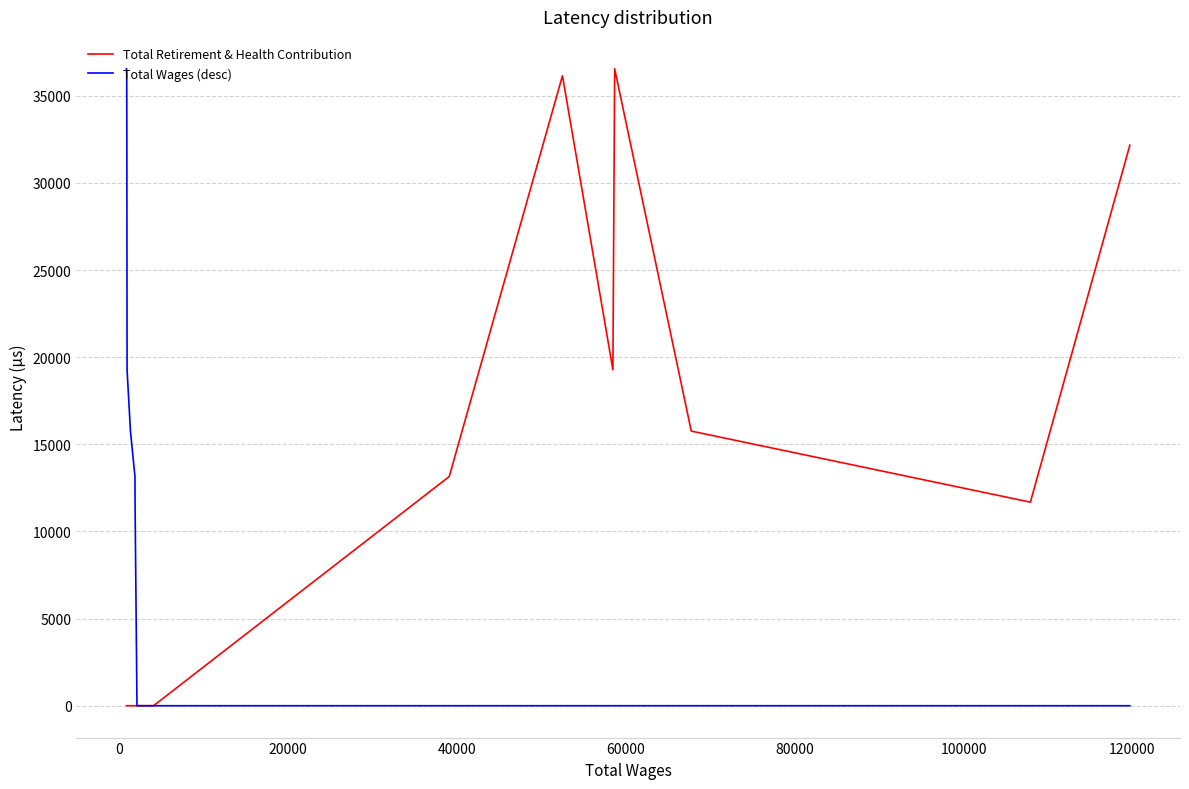

Which series has the widest spread of values?

Total Retirement & Health Contribution